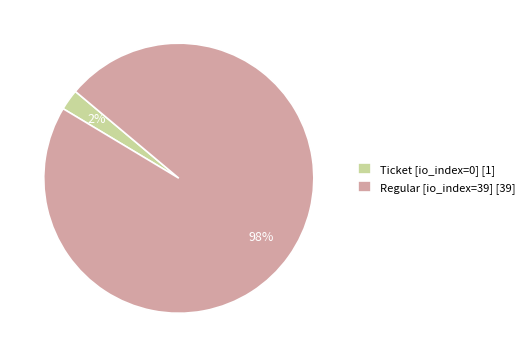

Count the number of slices in the pie.

2